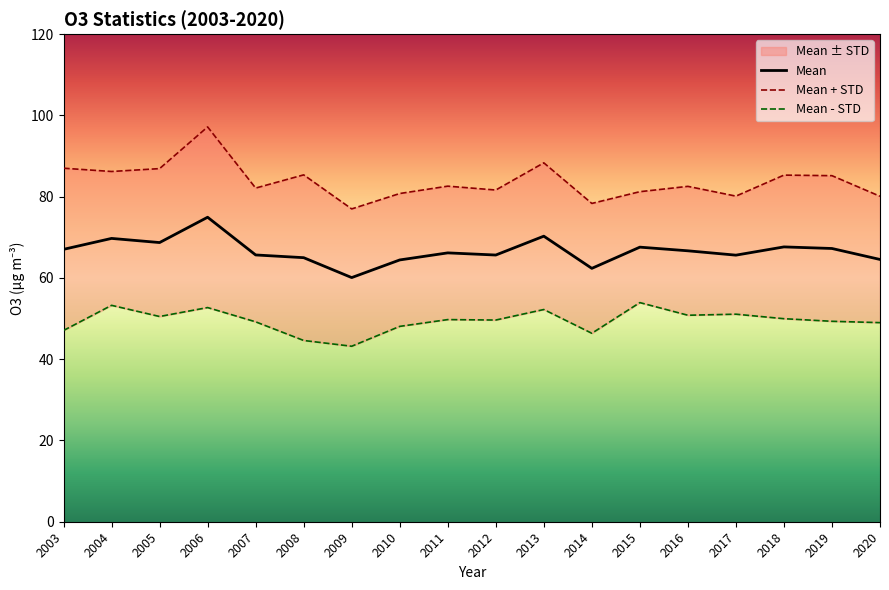

What is the minimum value shown in the chart?

60.1